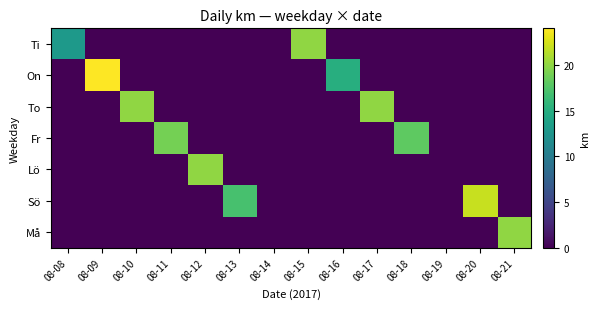

Which label corresponds to the largest value in the chart?

08-09